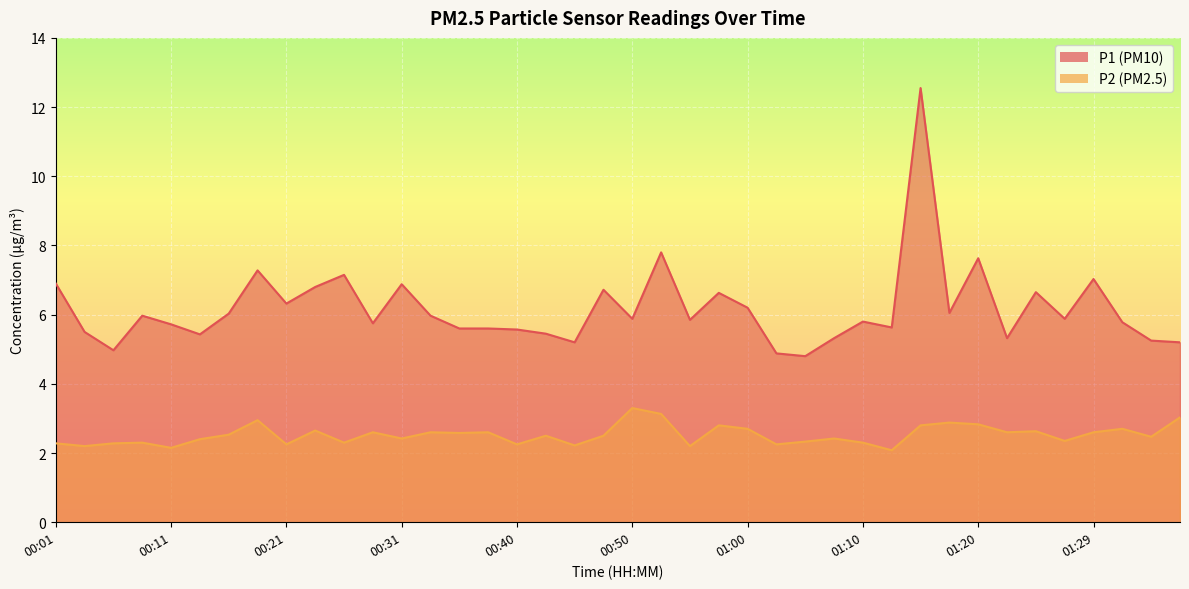

True or false: P1 and P2 cross at least once.

False